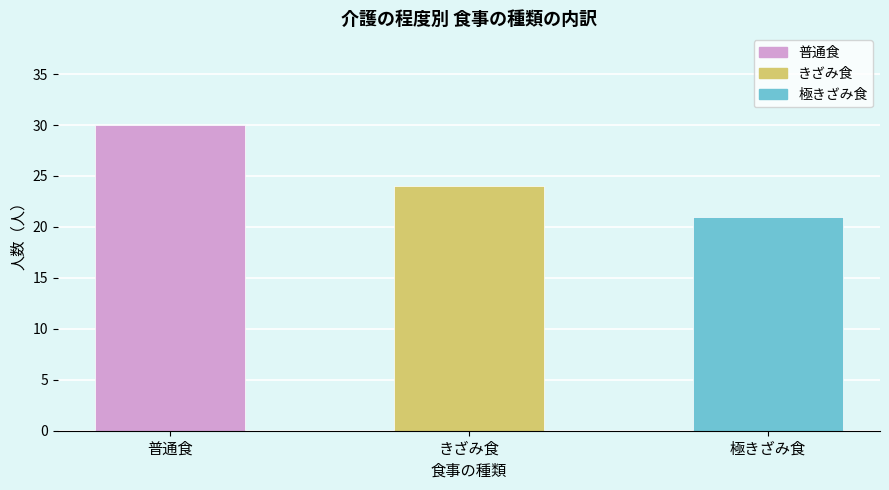

What is the change in value from 普通食 to 極きざみ食?

-9